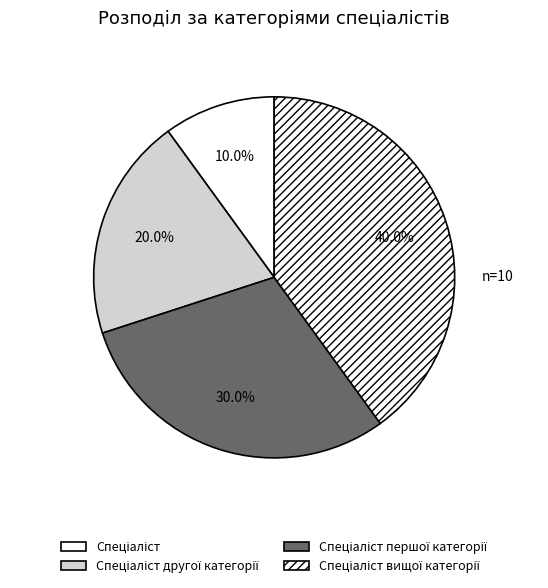

To the nearest percent, what is the combined percentage of Спеціаліст другої категорії and Спеціаліст вищої категорії?

60%